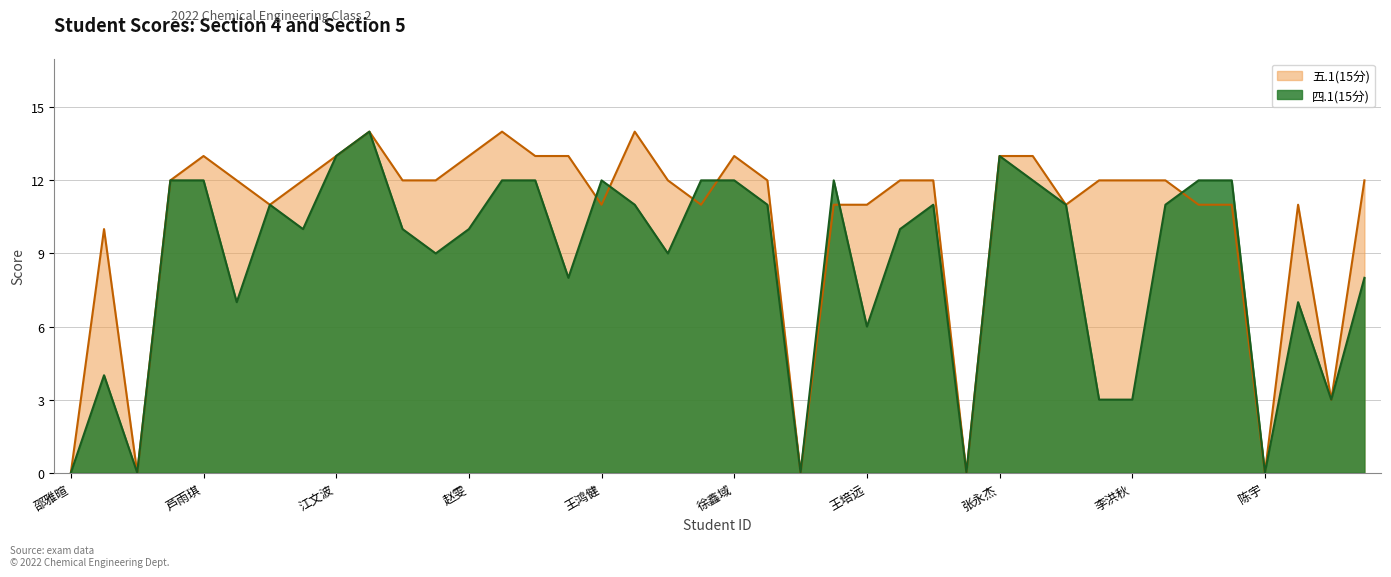

List the series in order of their peak value, highest first.

四.1(15分), 五.1(15分)